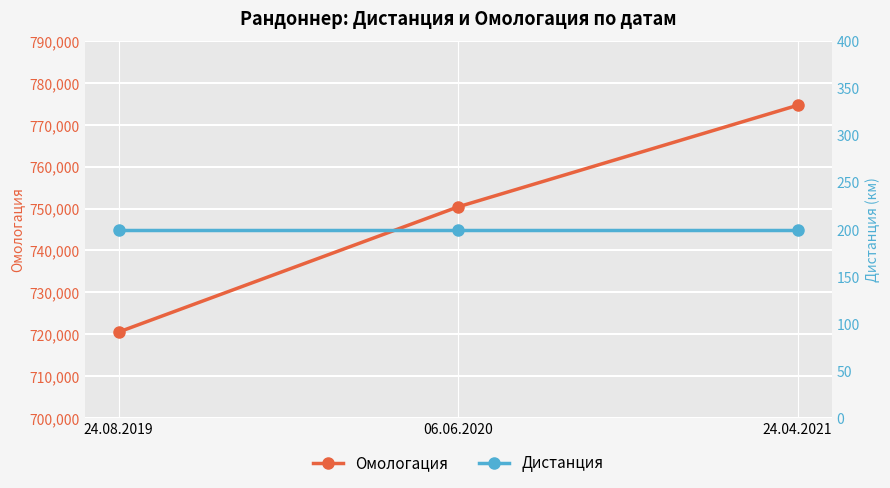

Is the value of Омологация at 06.06.2020 greater than the value of Дистанция at 24.04.2021?

Yes